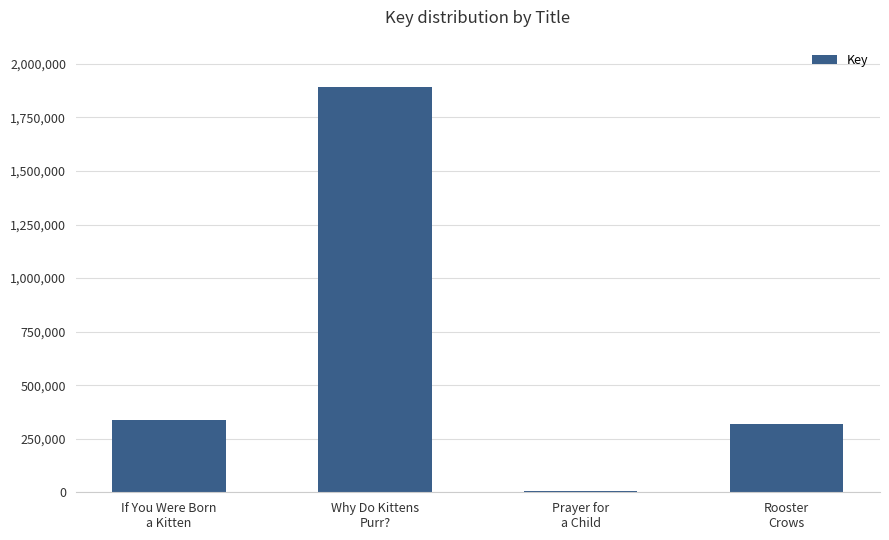

Reading right to left, extract all data points from this chart.

317105	6241	1894033	335589